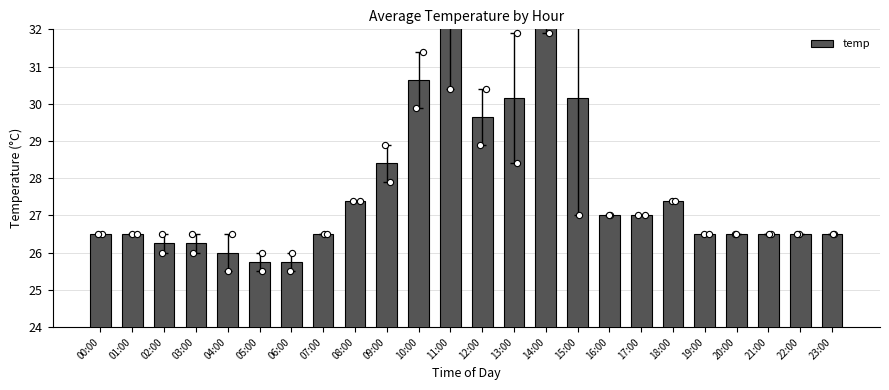

What is the change in value from 15:00 to 16:00?

-3.1